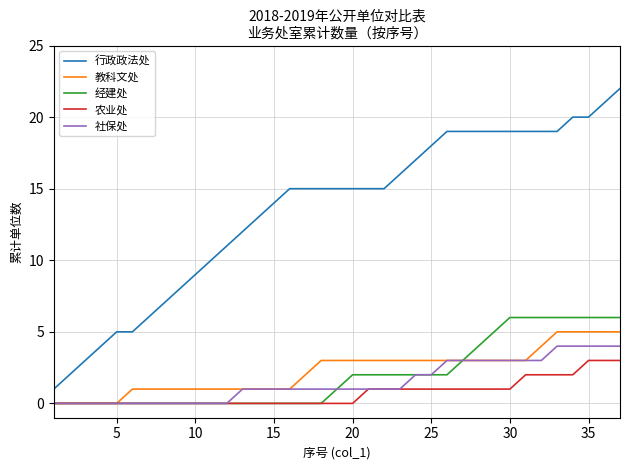

Which series has the largest range (max minus min)?

行政政法处